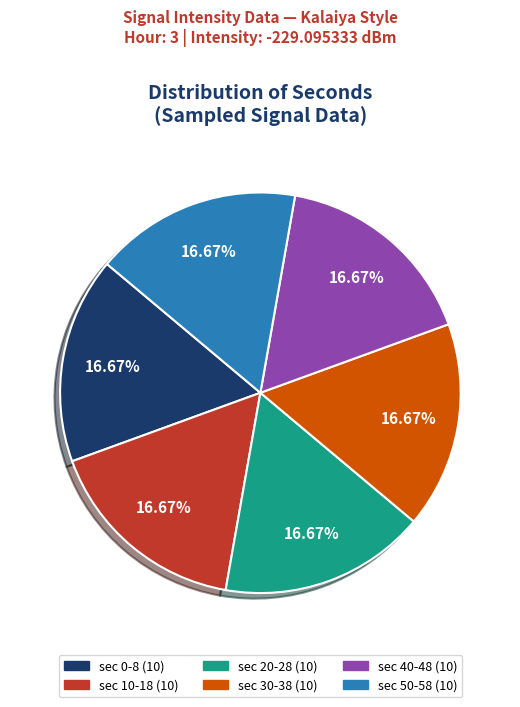

Is there a majority slice in this chart?

No